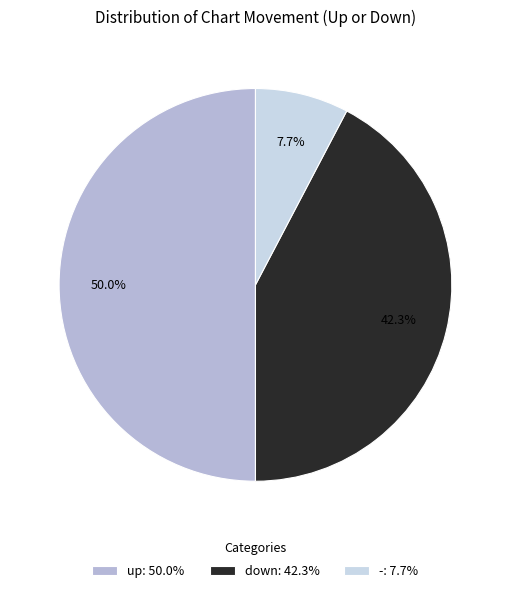

To the nearest percent, what is the combined percentage of - and down?

50%